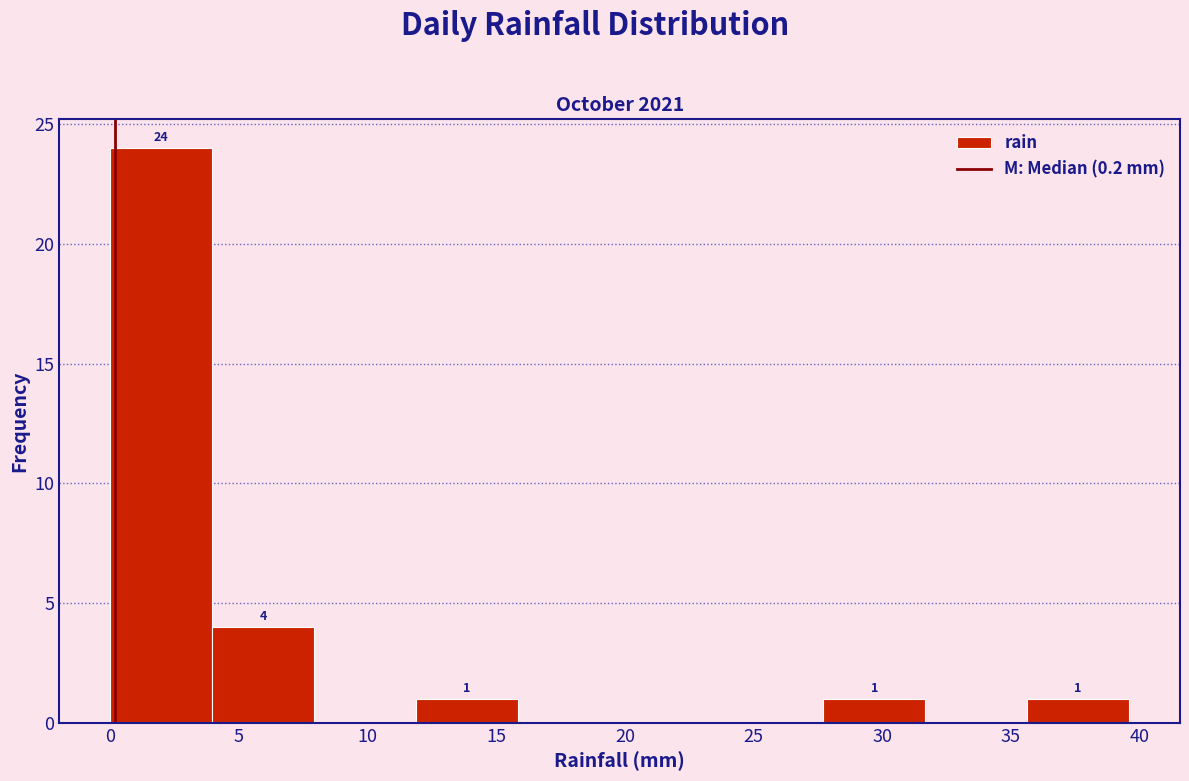

Which range on the x-axis has the tallest bar?

0.0 to 4.0